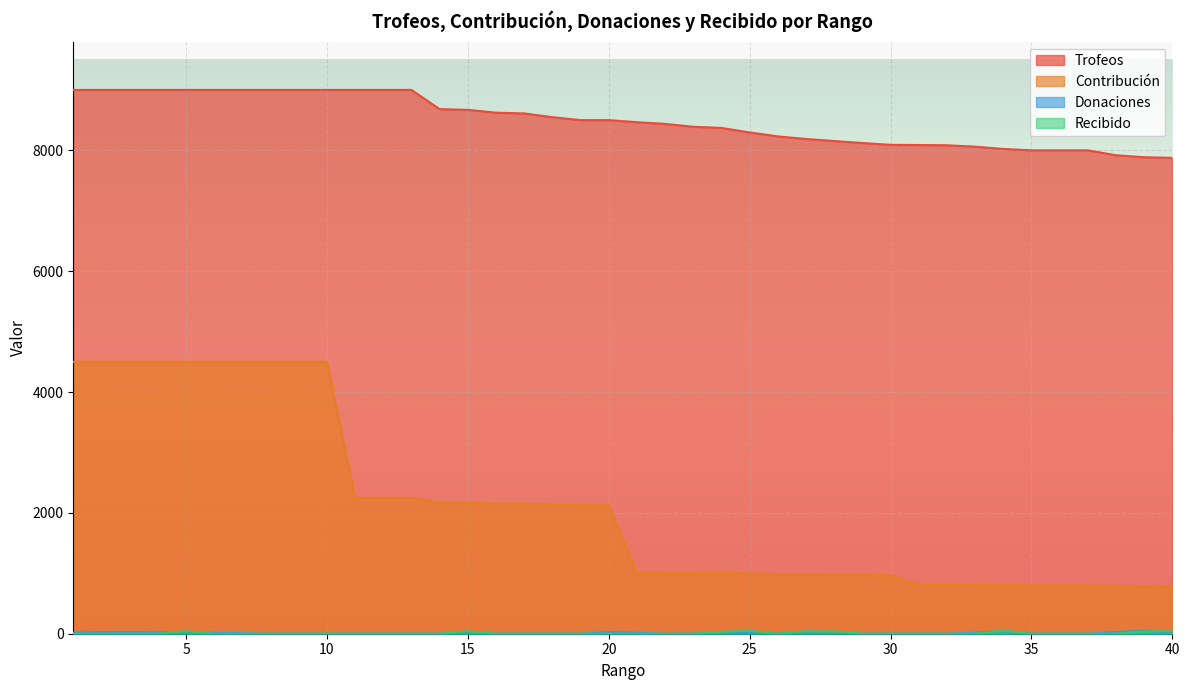

Rank the series by their maximum value, from lowest to highest.

Donaciones, Recibido, Contribución, Trofeos